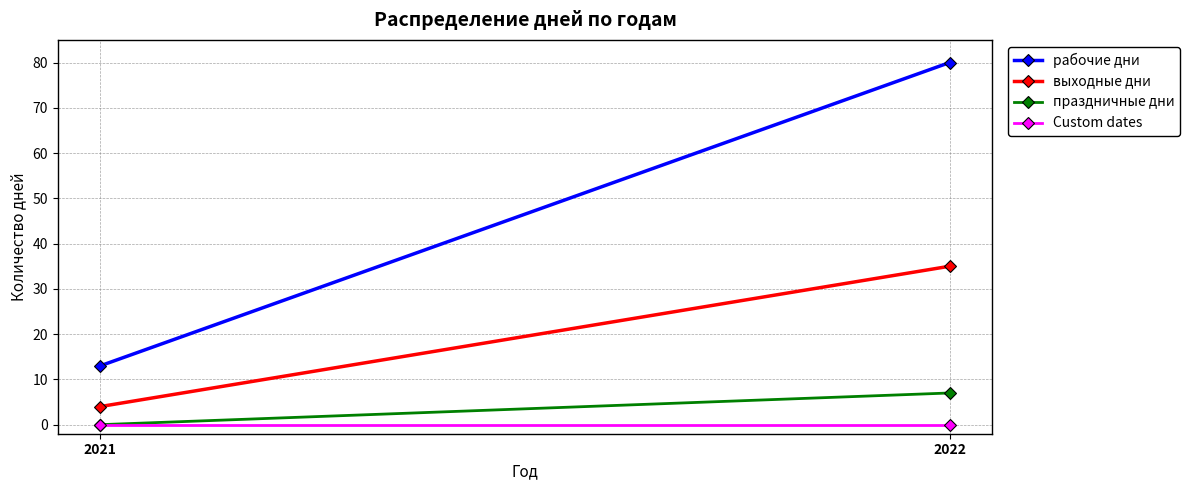

List the labels in order of выходные дни value, largest first.

2022, 2021